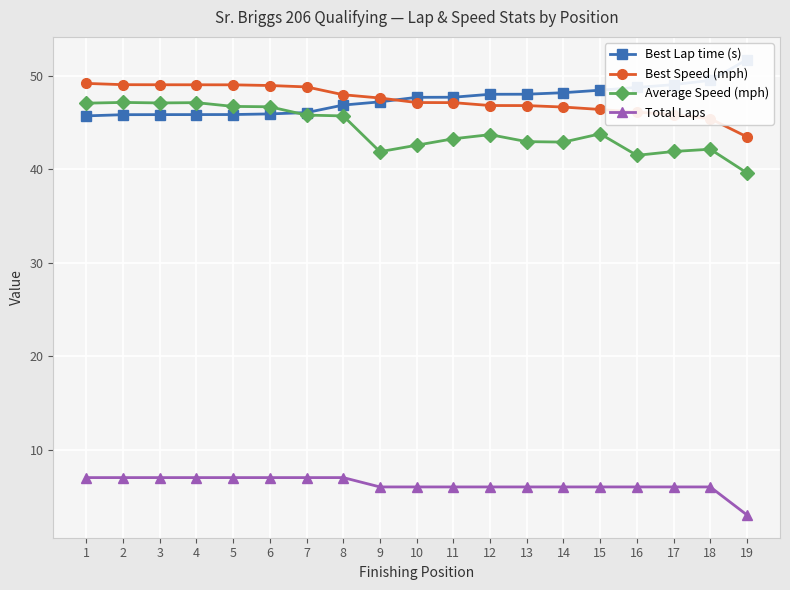

How many lines are shown in the chart?

4